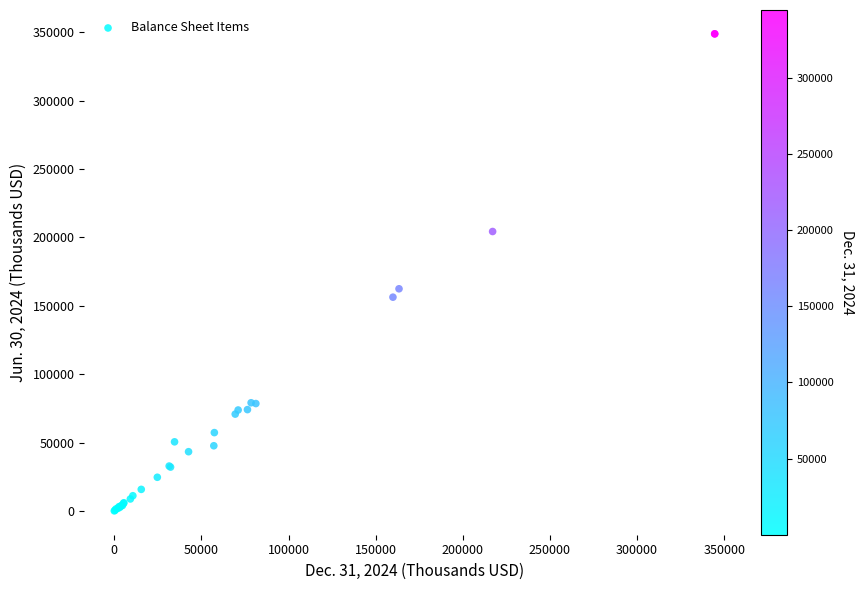

What Y value in the scatter plot is closest to 174501?

162499